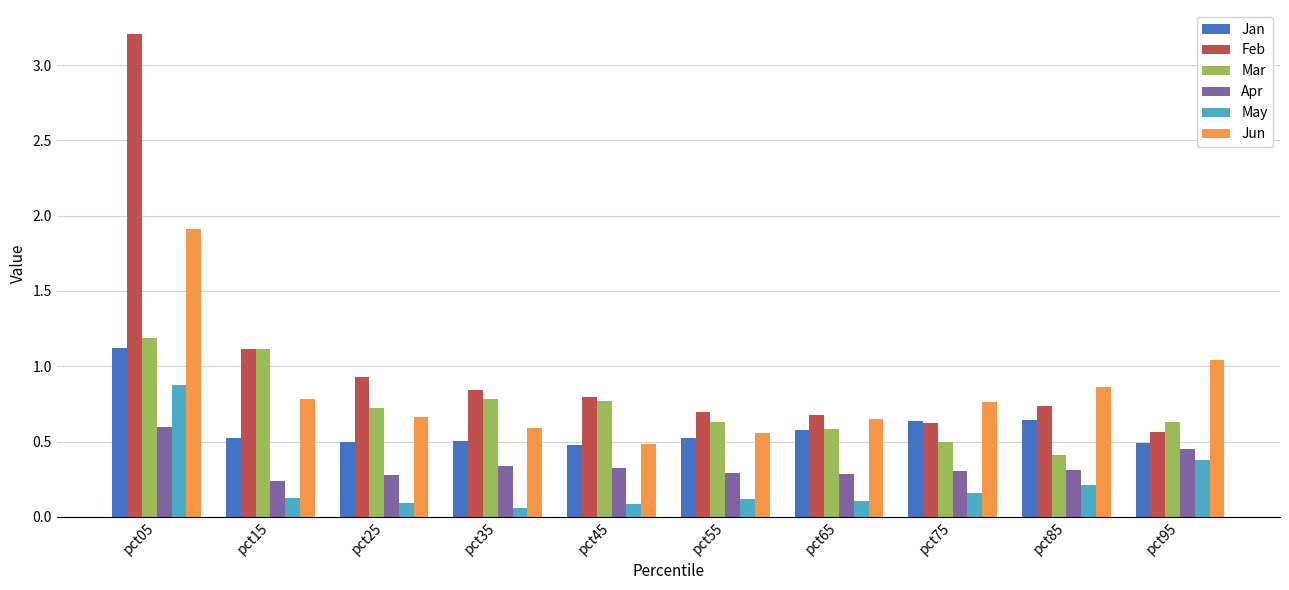

Count the number of data series in this chart.

6